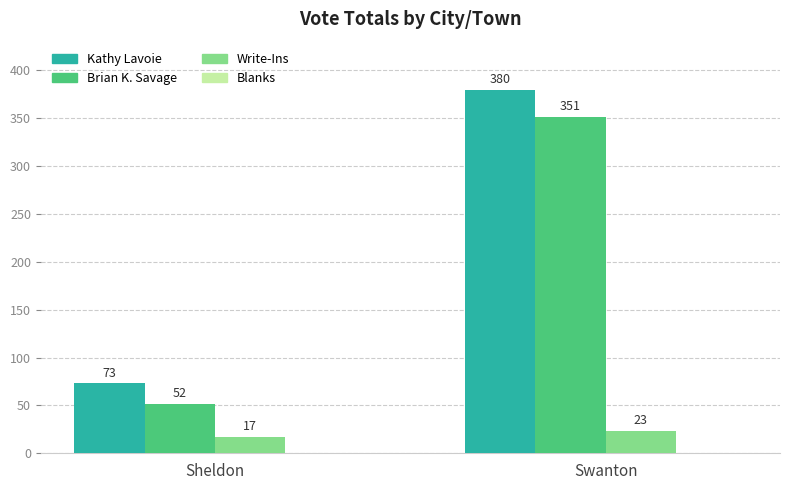

Count the number of data series in this chart.

3